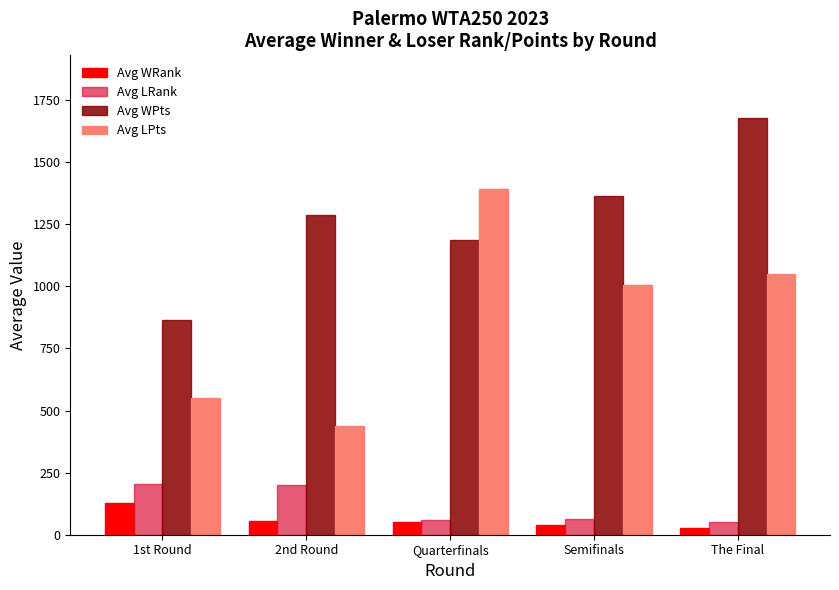

Rank the series by their maximum value, from lowest to highest.

Avg WRank, Avg LRank, Avg LPts, Avg WPts